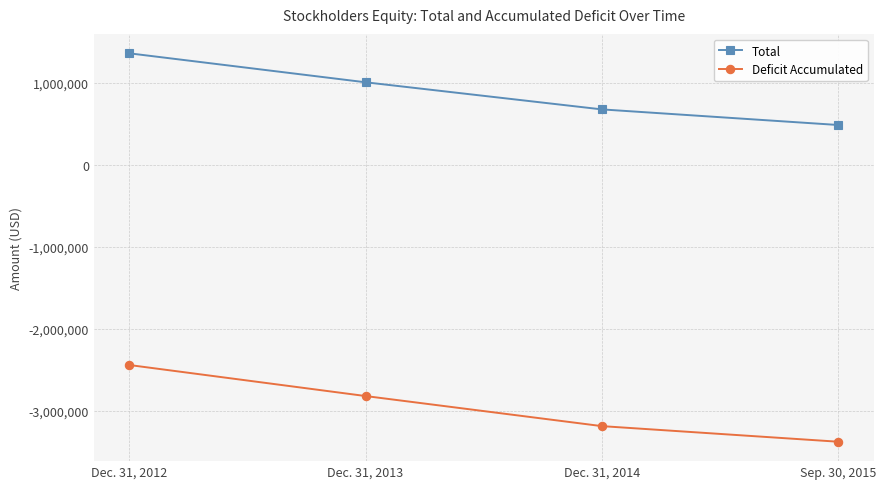

Reading left to right, extract all data points from this chart.

Total: Dec. 31, 2012=1359138	Dec. 31, 2013=1006023	Dec. 31, 2014=675639	Sep. 30, 2015=485481
Deficit Accumulated: Dec. 31, 2012=-2439862	Dec. 31, 2013=-2818119	Dec. 31, 2014=-3184726	Sep. 30, 2015=-3374884